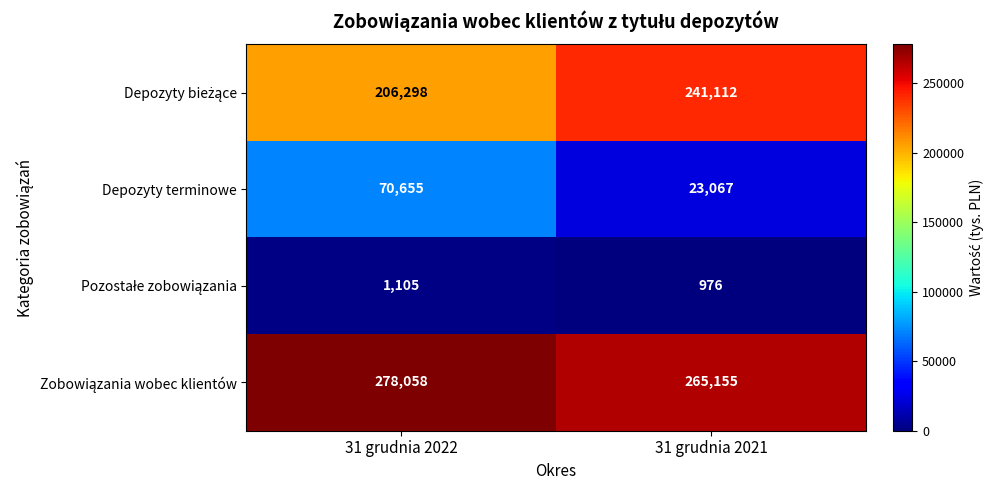

At which category is the sum across all series the highest?

31 grudnia 2022